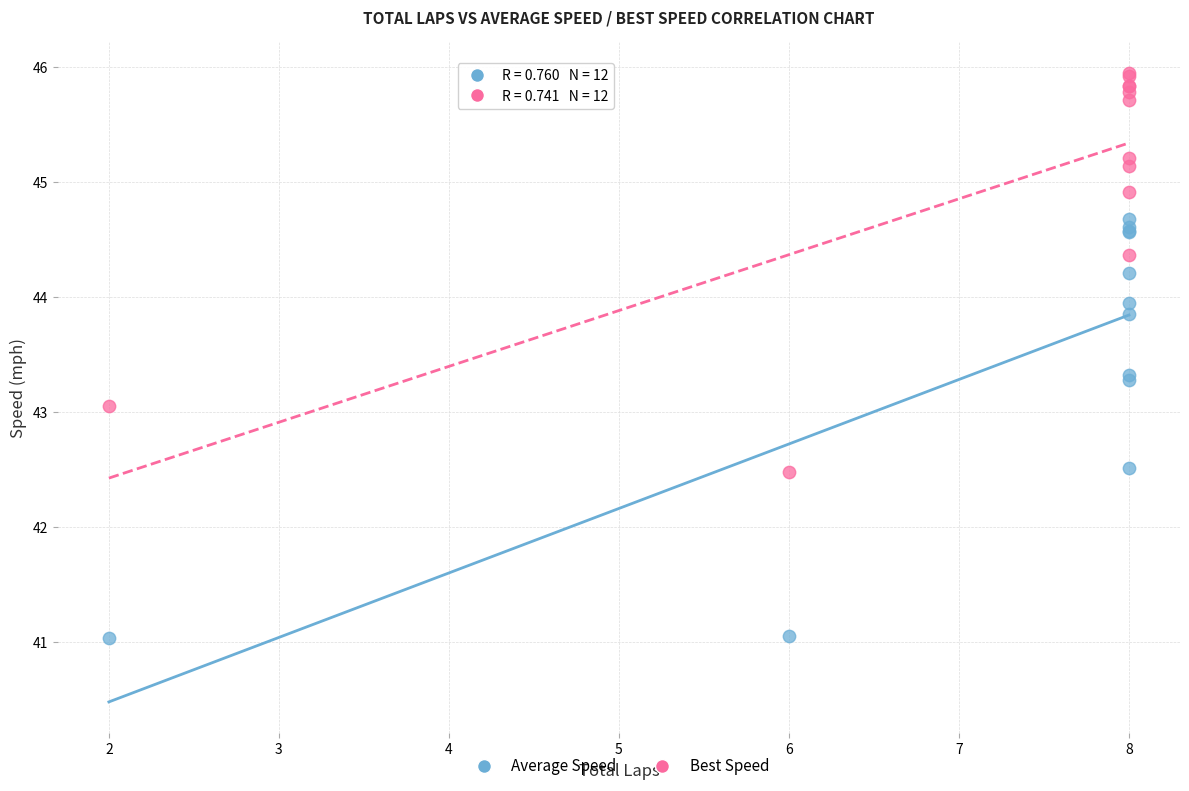

What are all the series names shown in the legend?

Average Speed, Best Speed